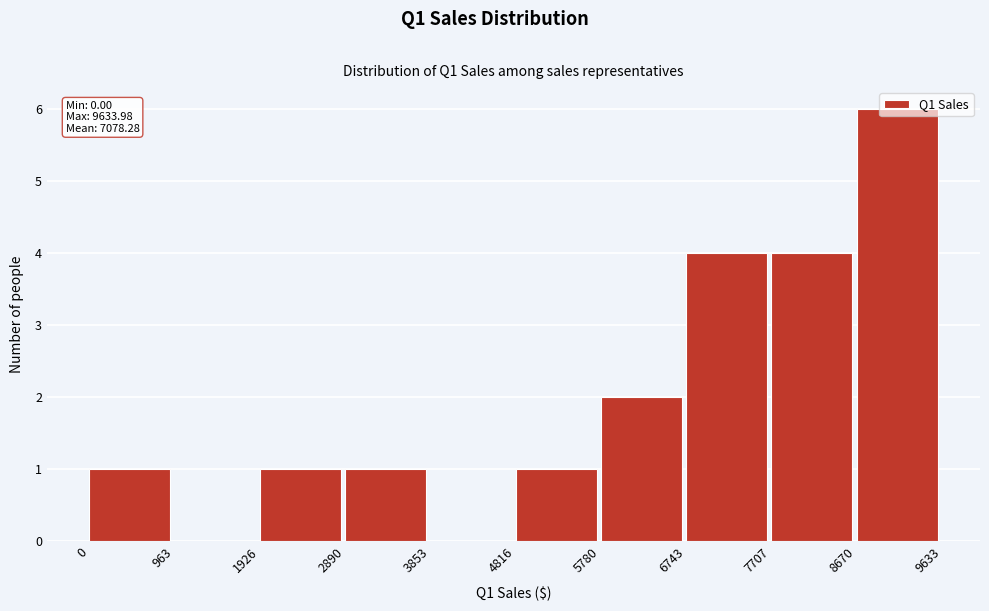

Which range on the x-axis has the tallest bar?

8670 to 9633